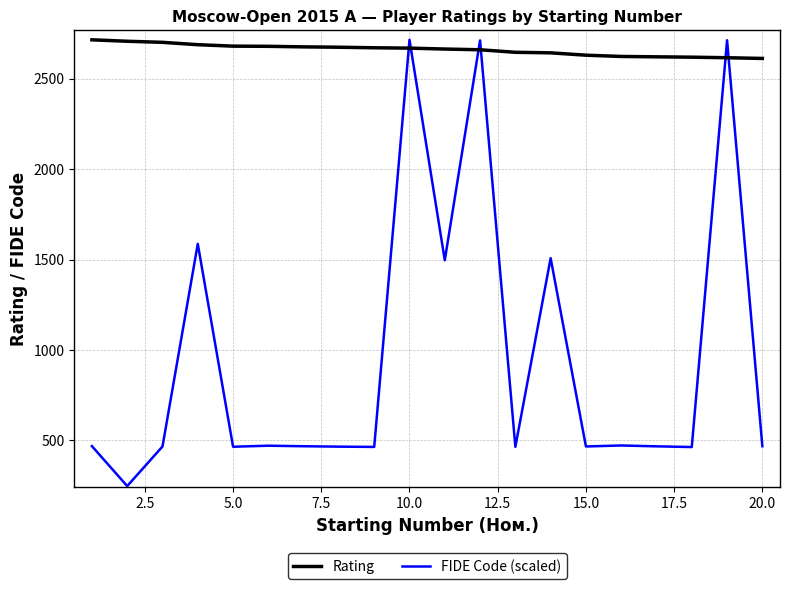

Which series ends up on top after the final intersection of Rating and FIDE Code (scaled)?

Rating